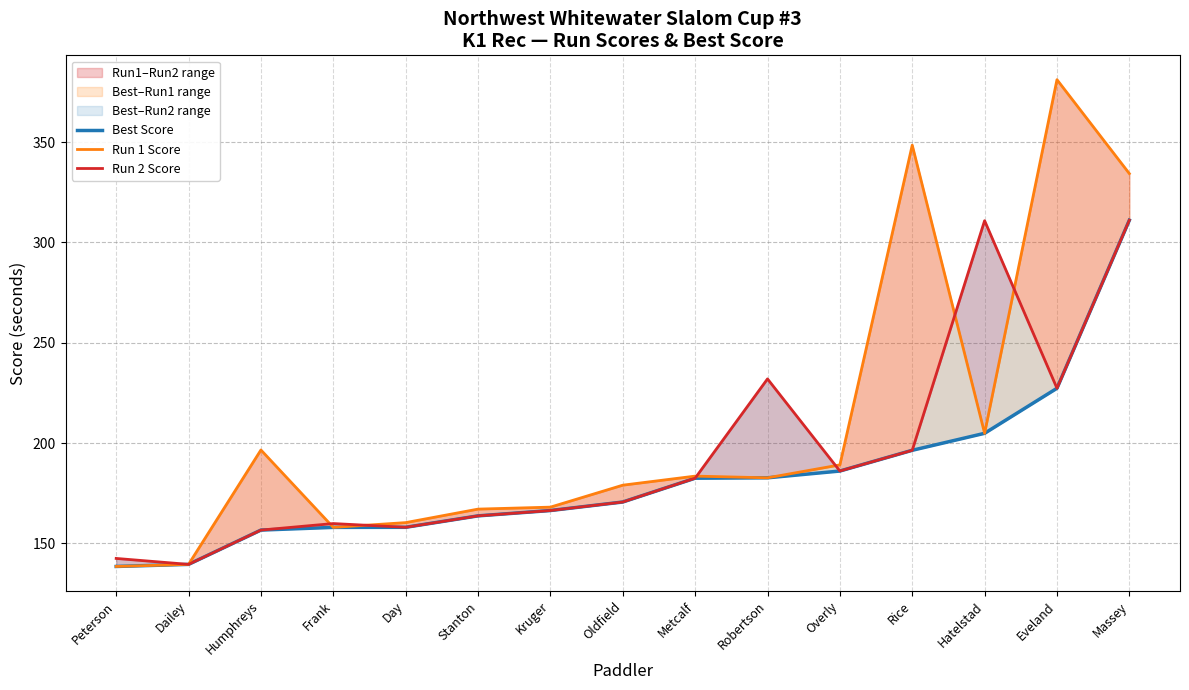

List the labels in order of Run 2 Score value, largest first.

Massey, Hatelstad, Robertson, Eveland, Rice, Overly, Metcalf, Oldfield, Kruger, Stanton, Frank, Day, Humphreys, Peterson, Dailey